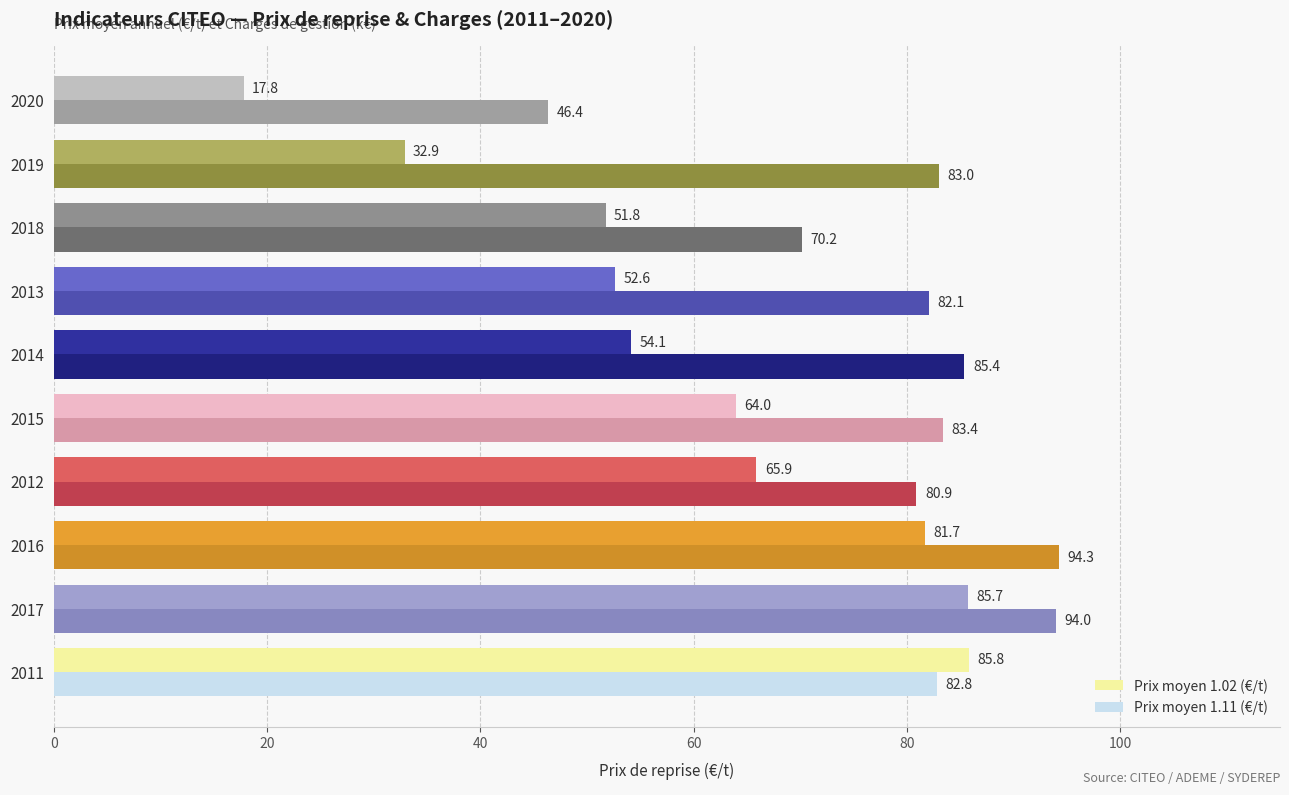

At which label does Prix moyen 1.11 (€/t) reach its peak?

2016